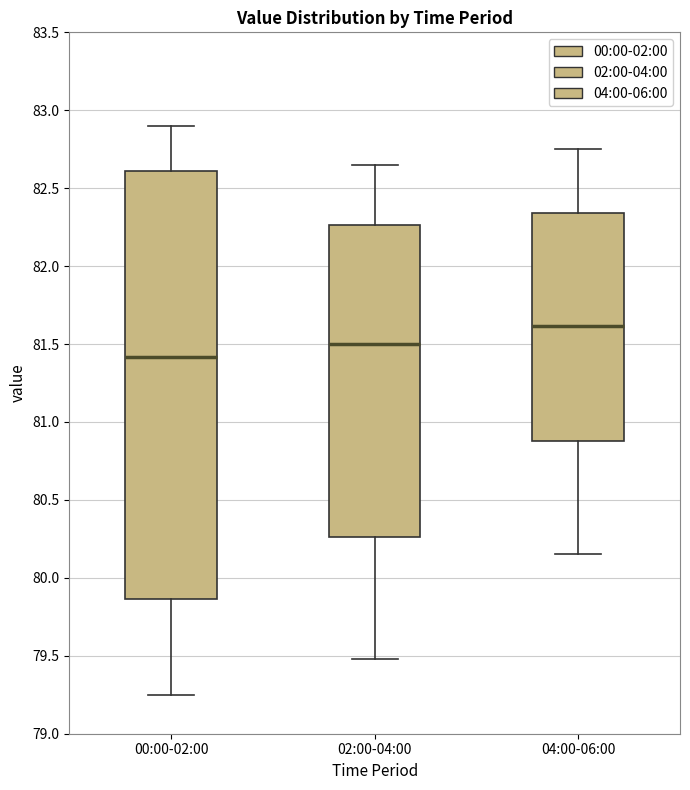

Which box has the highest median line?

04:00-06:00